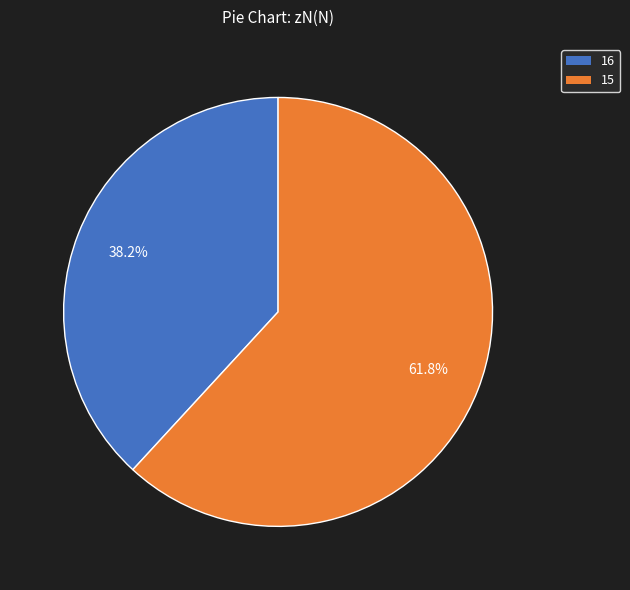

To the nearest percent, what is the average slice percentage?

50%